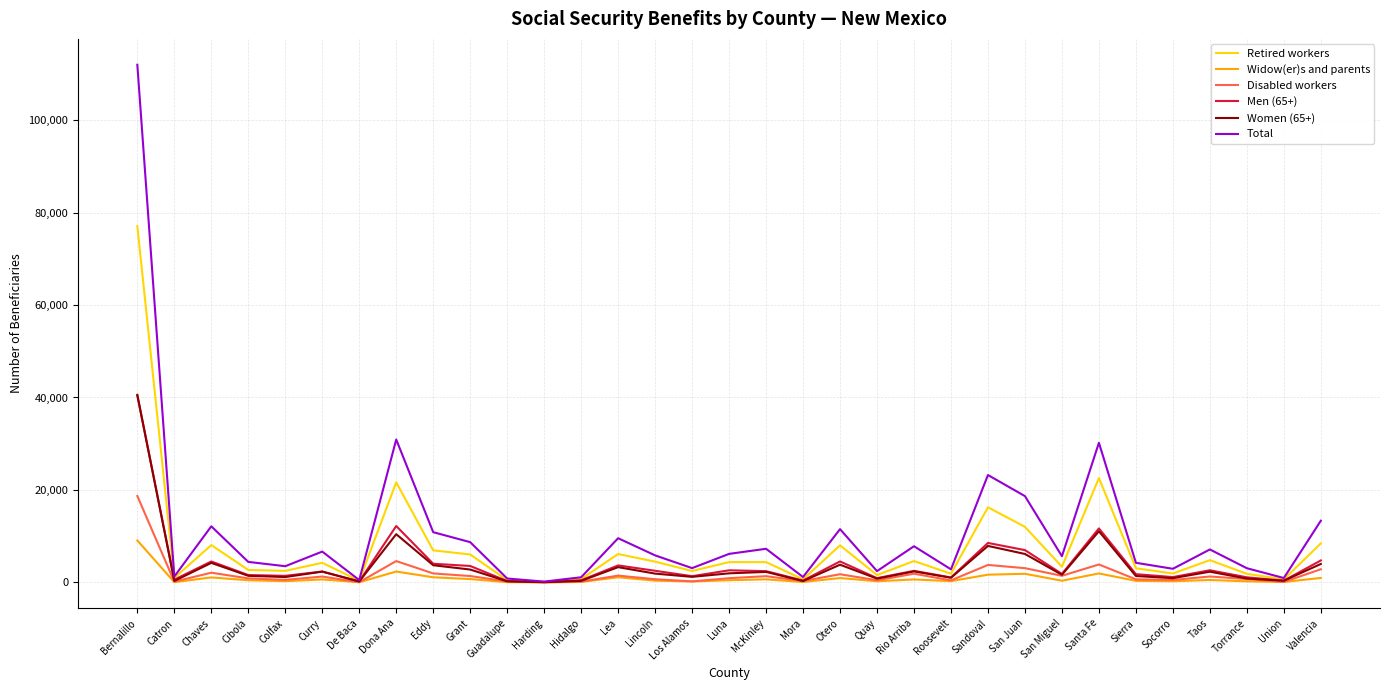

Which label corresponds to the largest value in the chart?

Bernalillo